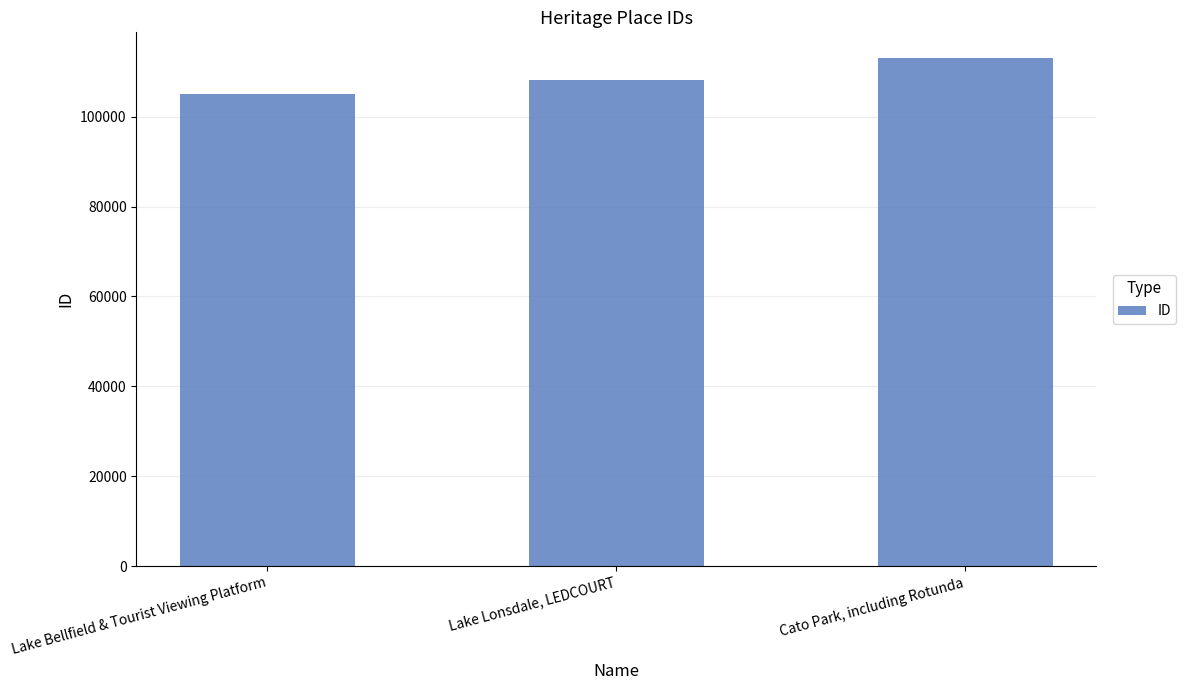

Reading left to right, extract all data points from this chart.

105106	108173	113106